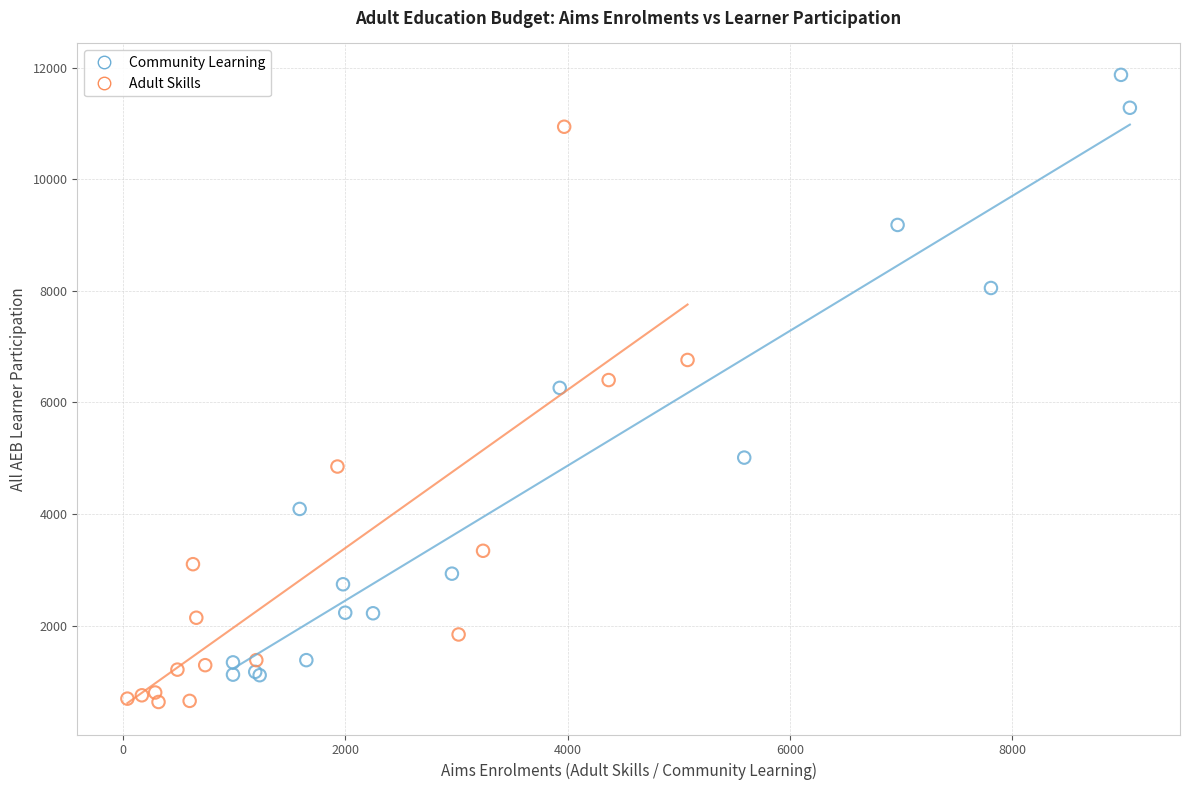

Which series contains the highest Y value?

Community Learning